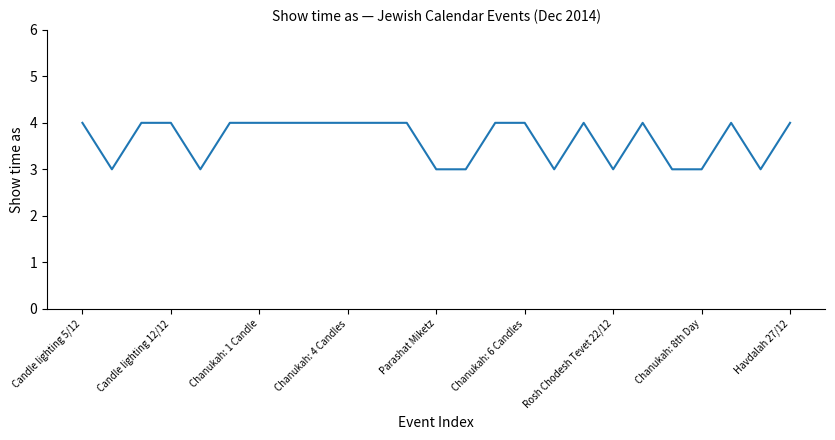

What is the maximum value shown in the chart?

4